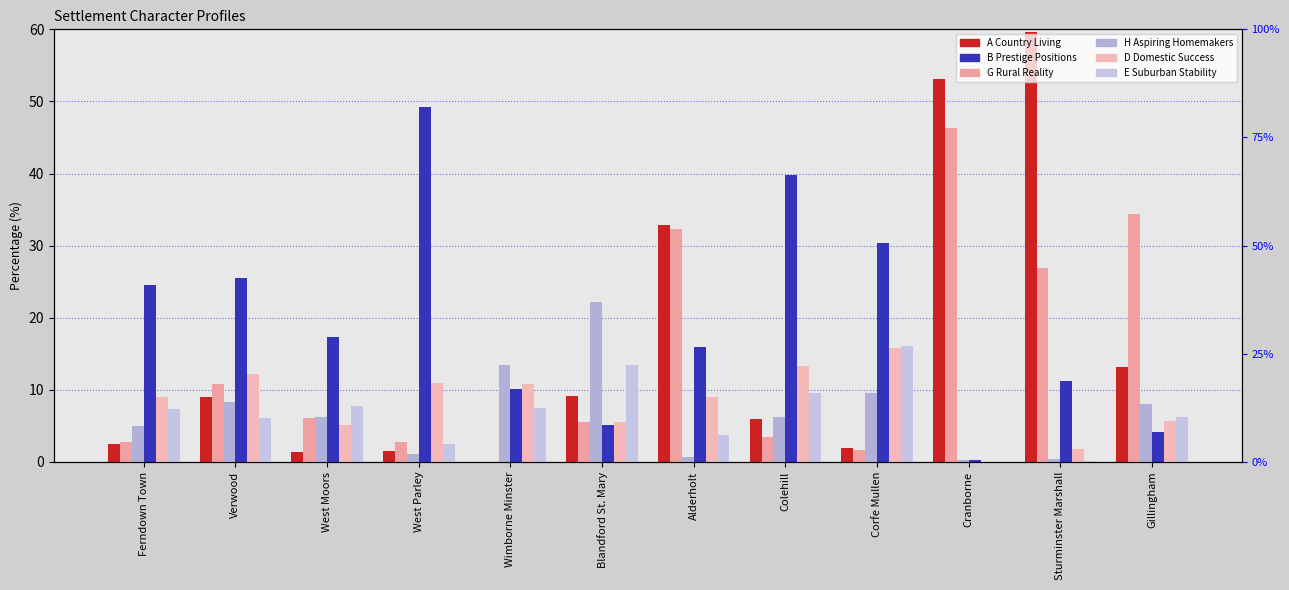

True or false: B Prestige Positions has a value of 15.9 at Alderholt.

True